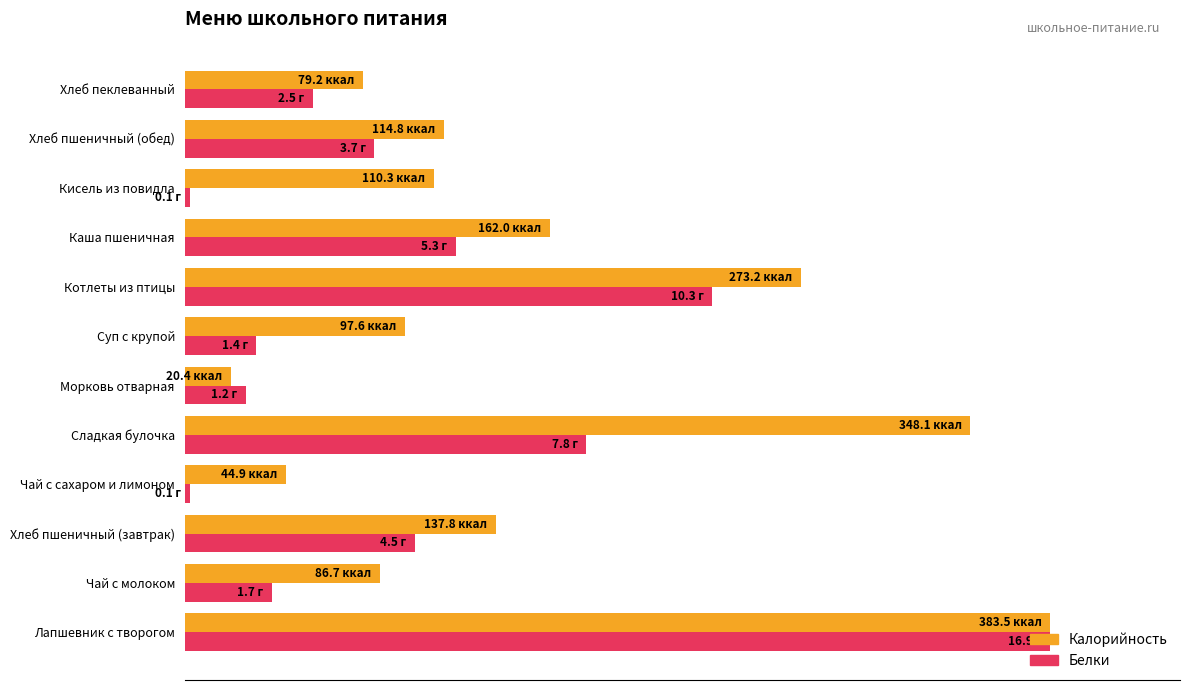

Rank the series by their average value, from lowest to highest.

Белки, Калорийность